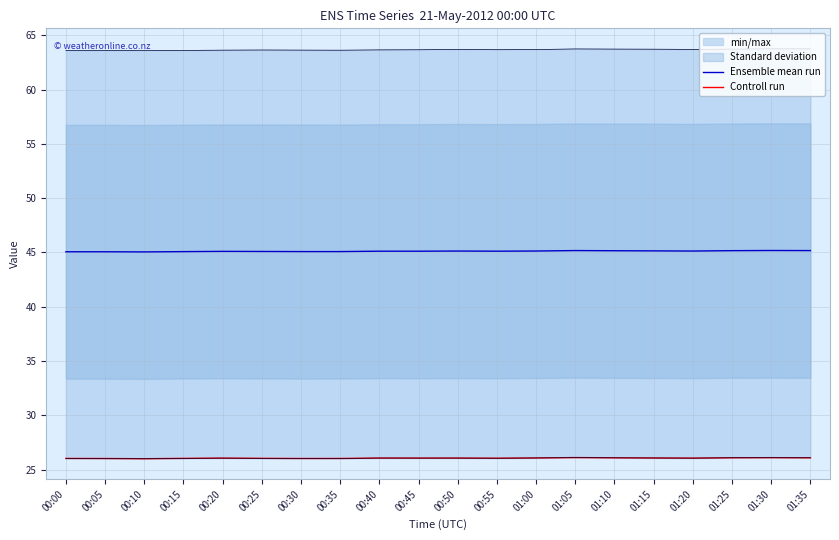

Which series has the widest spread of values?

Ensemble mean run